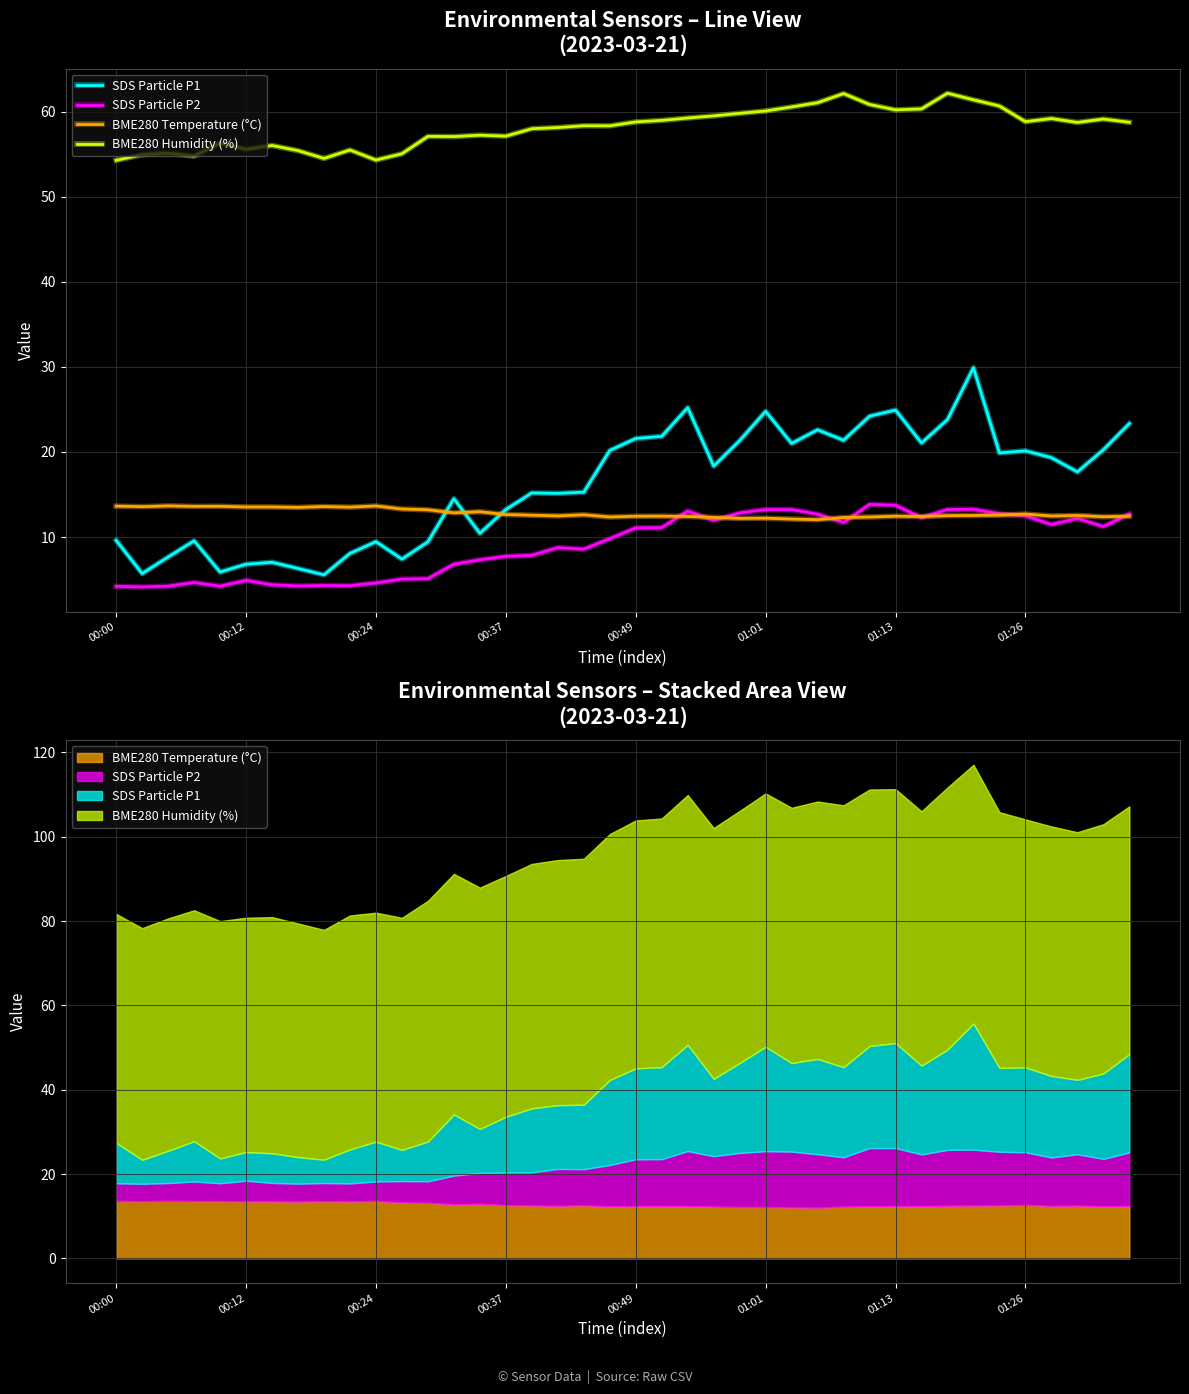

Between 30 and 37, which is larger?

30